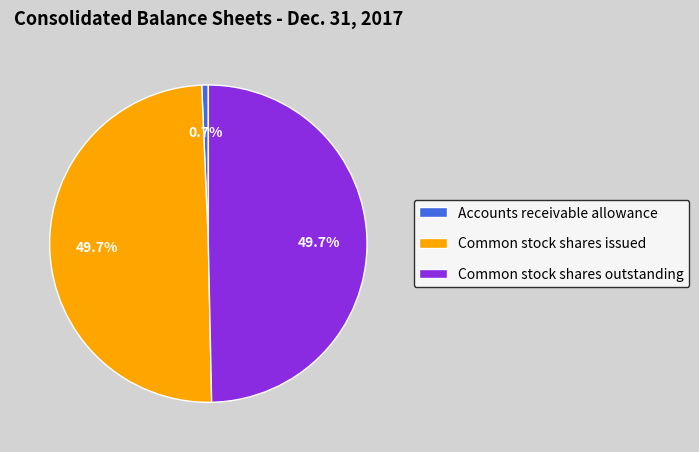

What percentage do Common stock shares issued and Common stock shares outstanding together represent?

99.3%